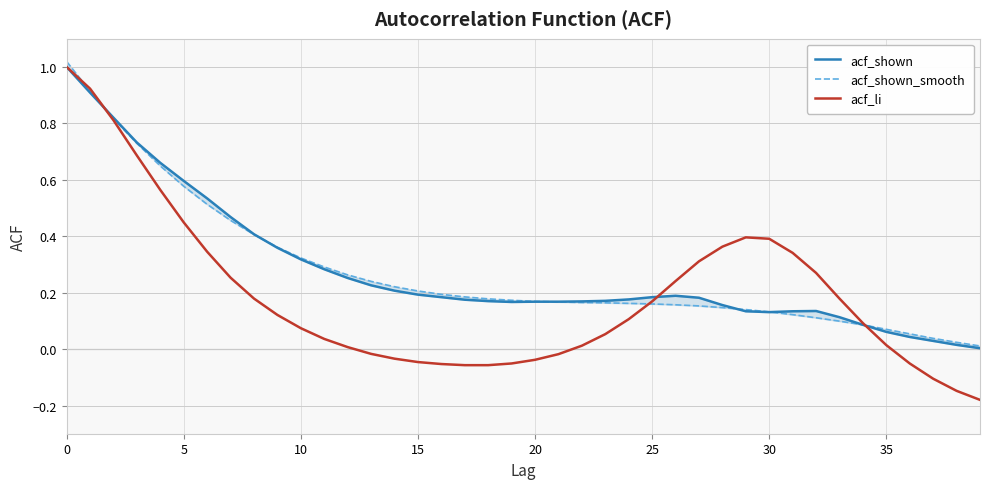

Between 20 and 35, which is larger?

35